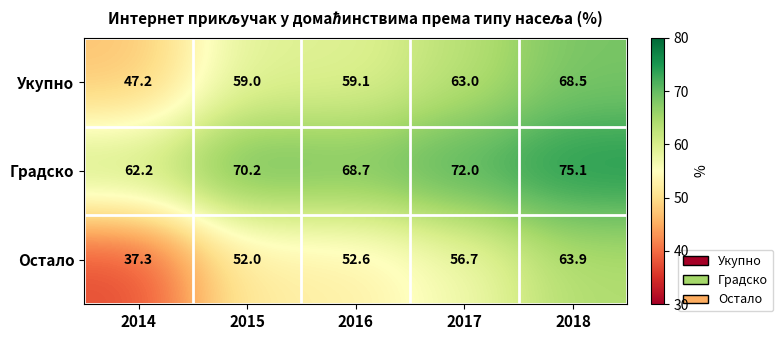

What is the greatest value displayed?

75.1